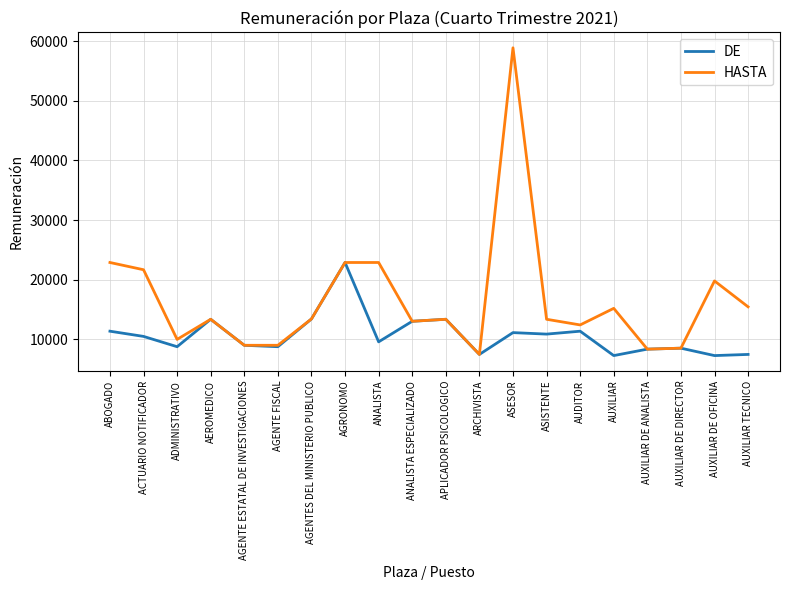

What value does the HASTA series have at ANALISTA ESPECIALIZADO?

12990